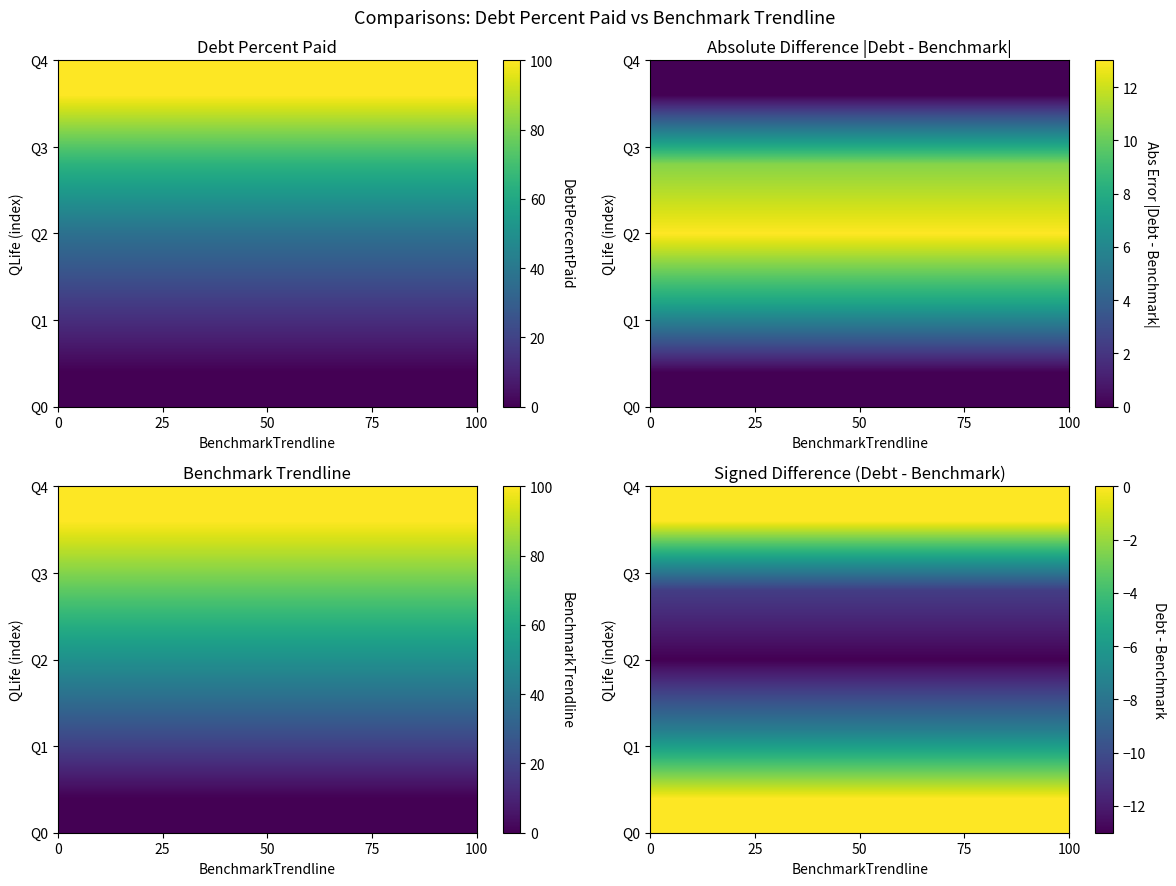

What is the total value across all series at 50?

-31.2